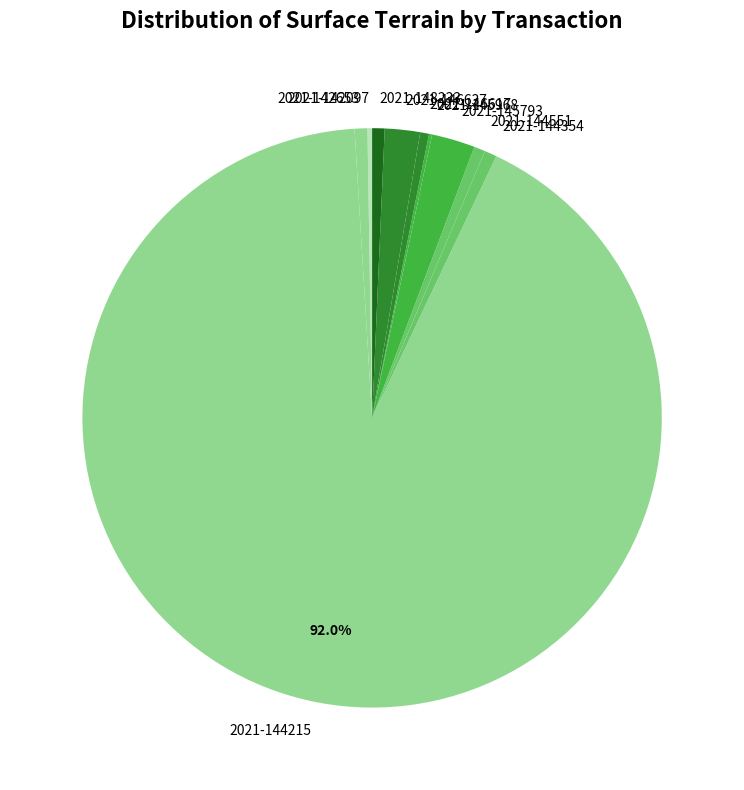

Which slice is the largest?

2021-144215